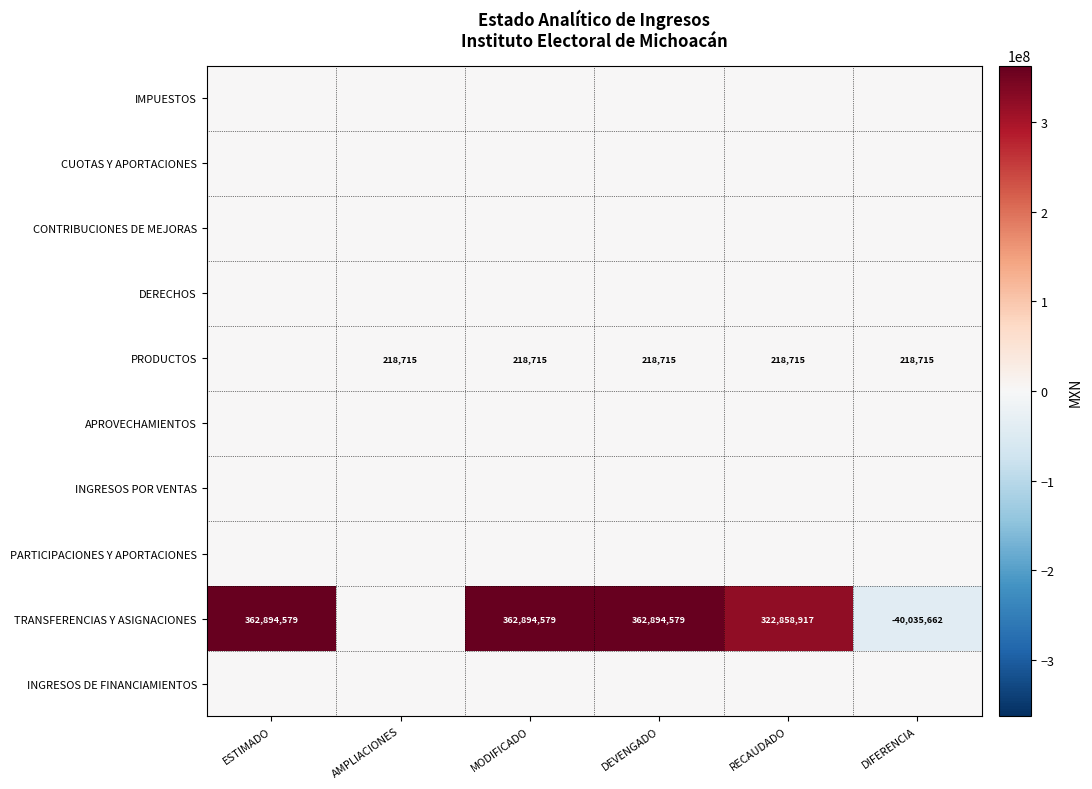

The value of TRANSFERENCIAS Y ASIGNACIONES at ESTIMADO is 362894579. True or false?

True